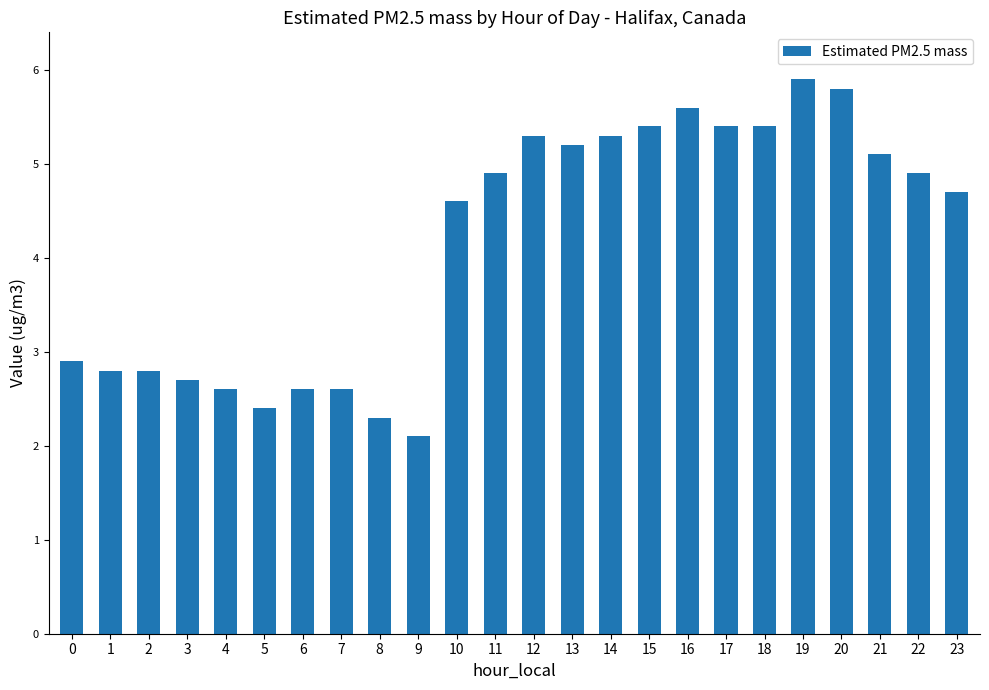

What is the value of the 10th bar from the left?

2.1